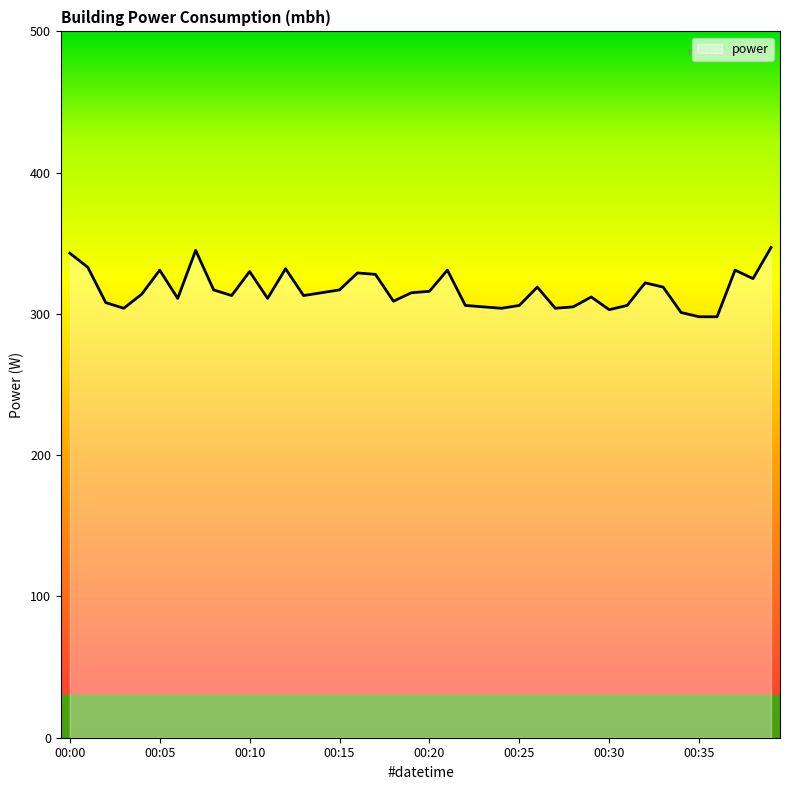

What is the smallest value displayed?

298